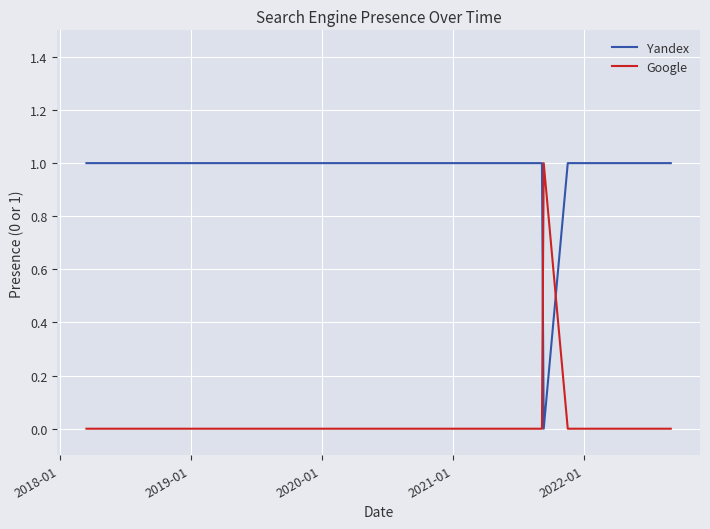

How many intersections are there between Yandex and Google?

2